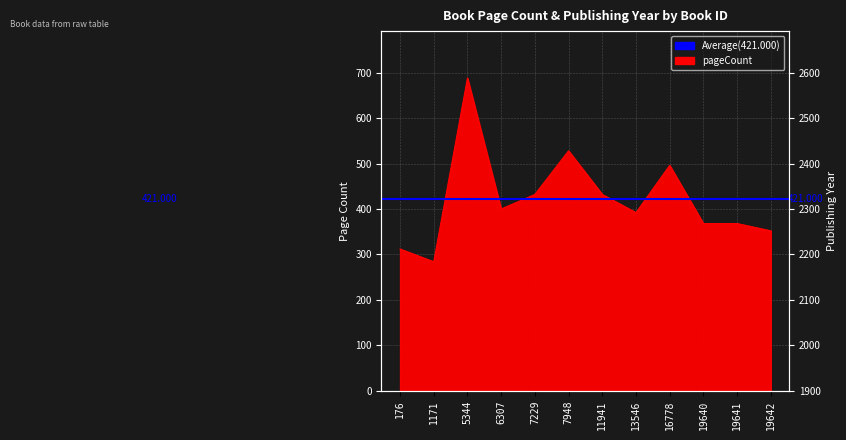

What is the average value of the publishingYear series?

2005